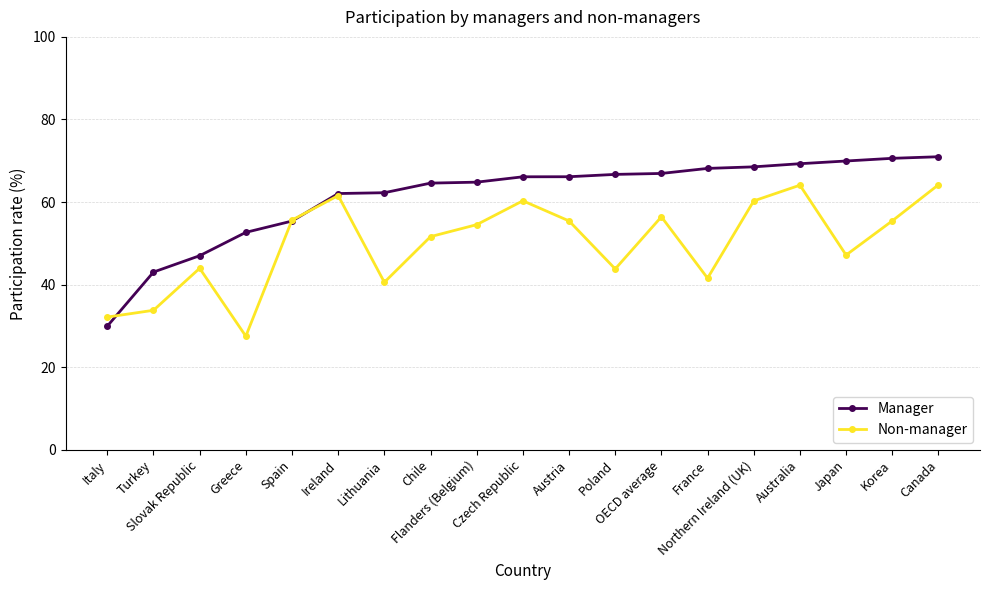

What is the difference between the Manager values at Canada and Greece?

18.3